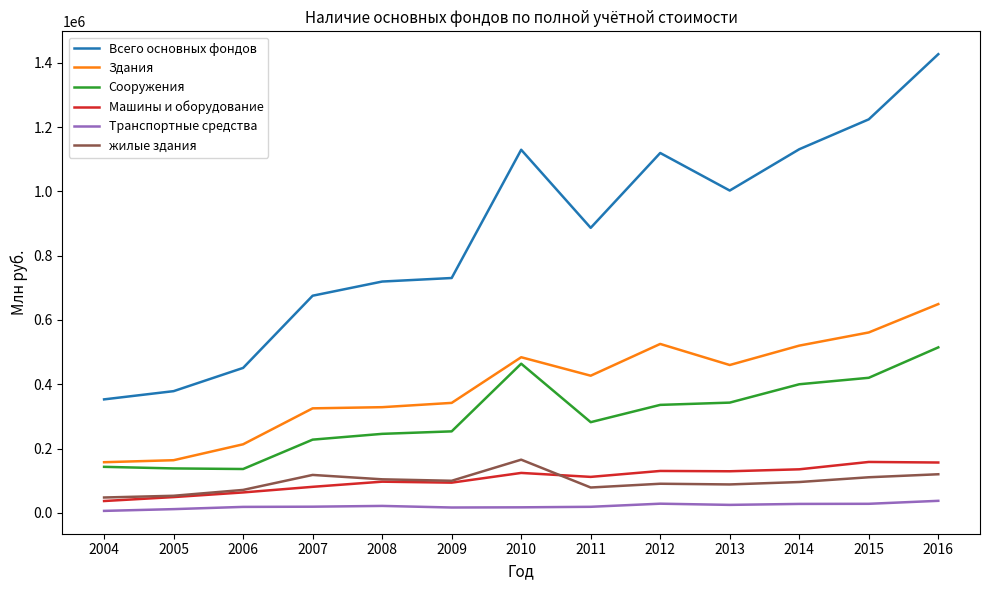

What is the average value of the Всего основных фондов series?

863832